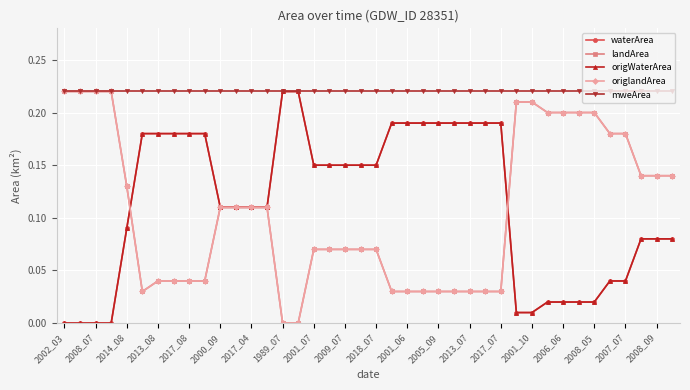

List the labels in order of mweArea value, largest first.

2002_03, 2008_07, 2014_08, 2013_08, 2017_08, 2000_09, 2017_04, 1989_07, 2001_07, 2009_07, 2018_07, 2001_06, 2005_09, 2013_07, 2017_07, 2001_10, 2006_06, 2008_05, 2007_07, 2008_09, 20, 21, 22, 23, 24, 25, 26, 27, 28, 29, 30, 31, 32, 33, 34, 35, 36, 37, 38, 39